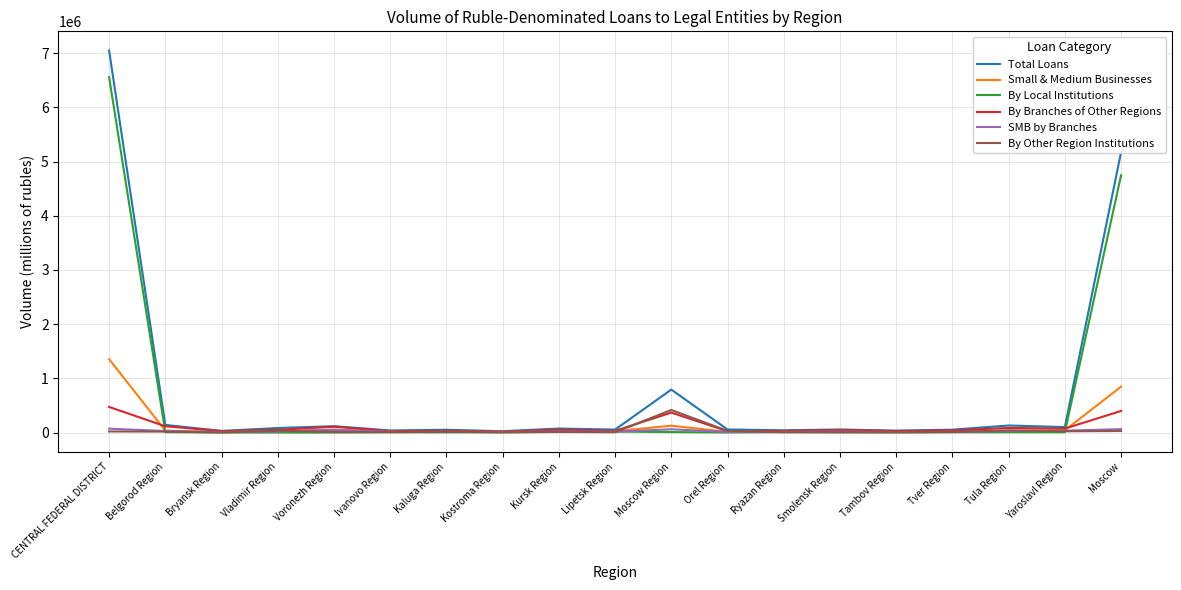

At which category does the chart reach its peak across all series?

CENTRAL FEDERAL DISTRICT